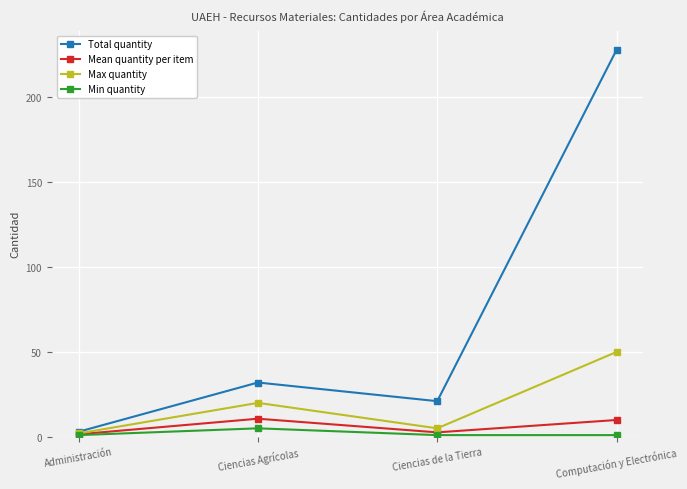

Does the chart display data point markers on the line(s)?

Yes